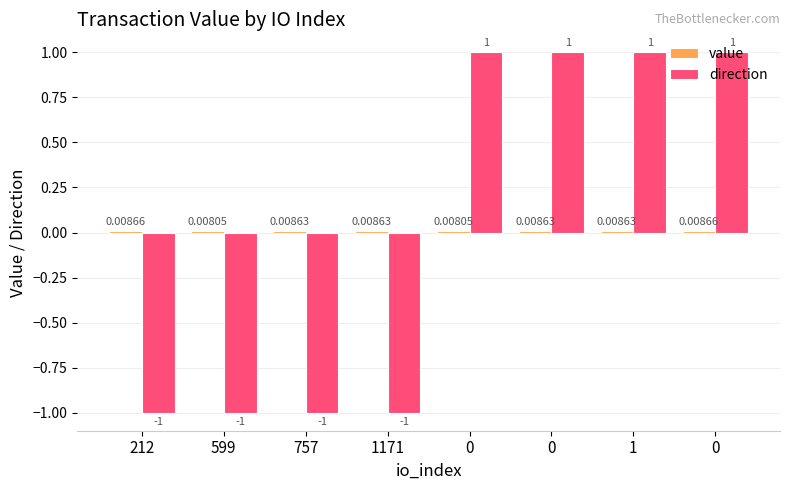

Are the bars horizontal?

No